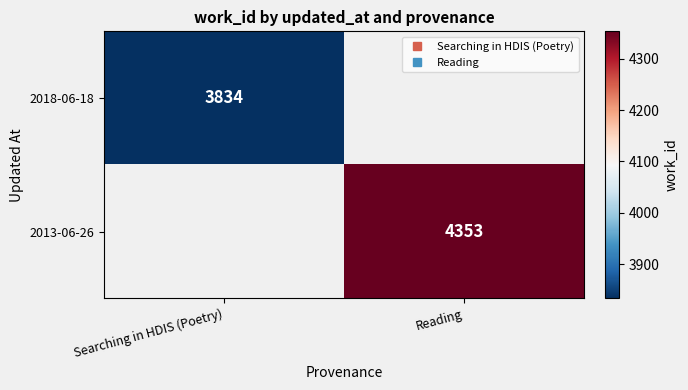

What is the minimum value for 2018-06-18?

3834.0